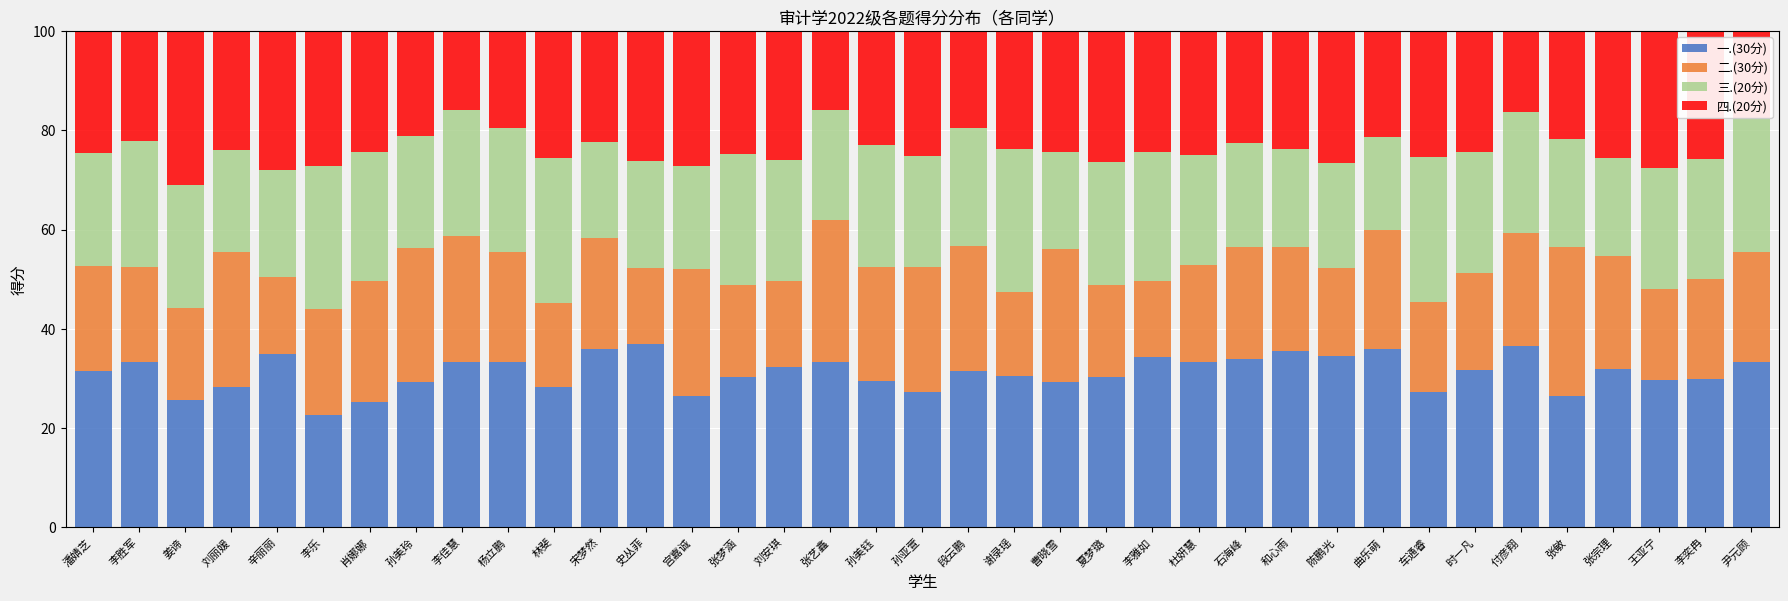

What is the total value across all series at 李奕冉?

100.0